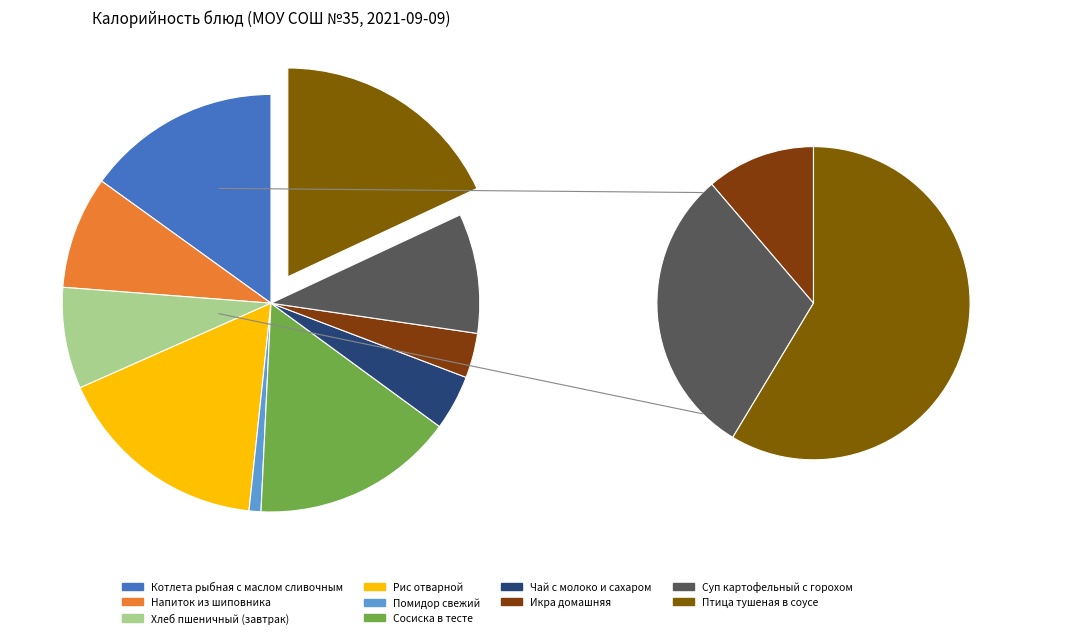

Does any single category account for the majority?

No